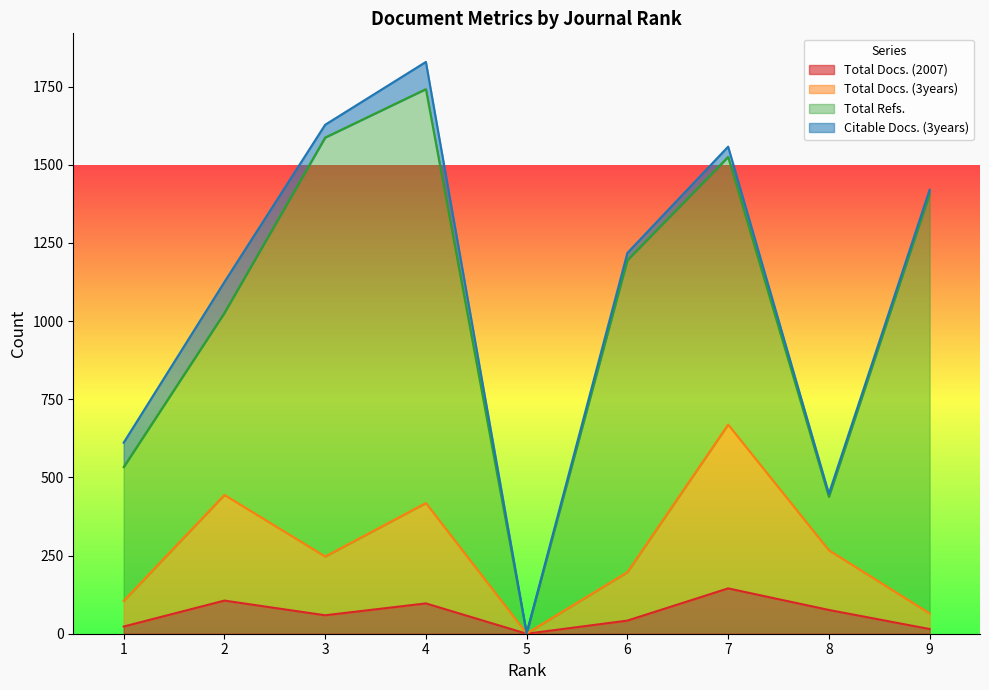

The value of Total Docs. (2007) at 4 is 162. True or false?

False